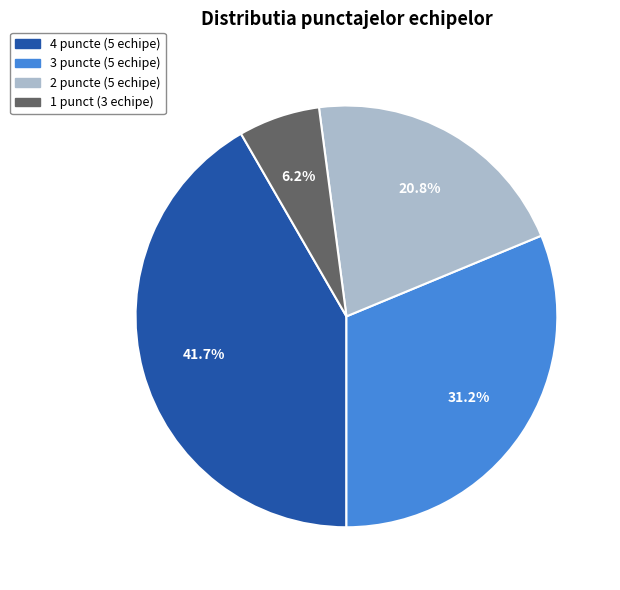

Combined, do 4 puncte (5 echipe) and 1 punct (3 echipe) account for over 50%?

No